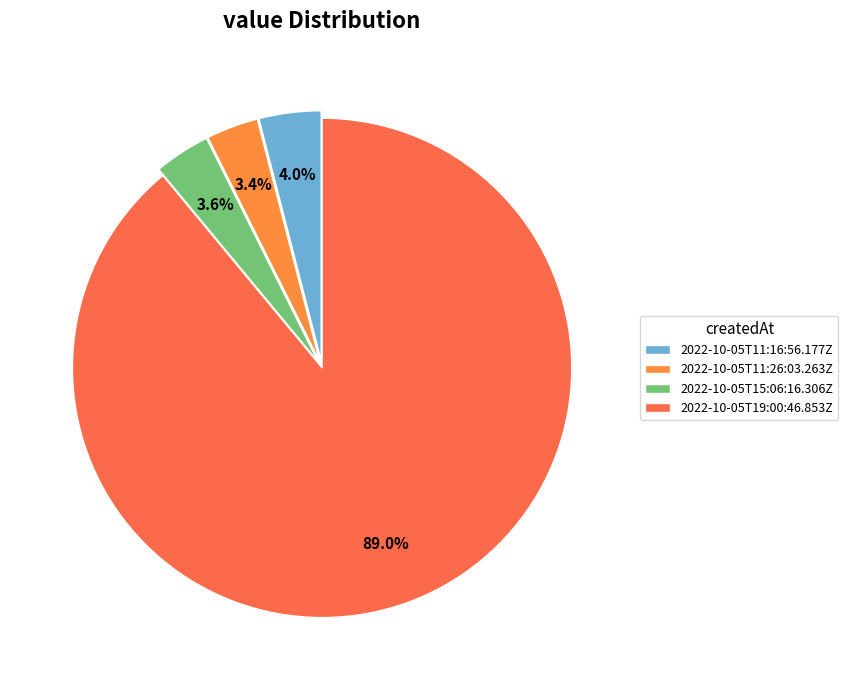

True or false: 2022-10-05T19:00:46.853Z accounts for 82% of the total.

False